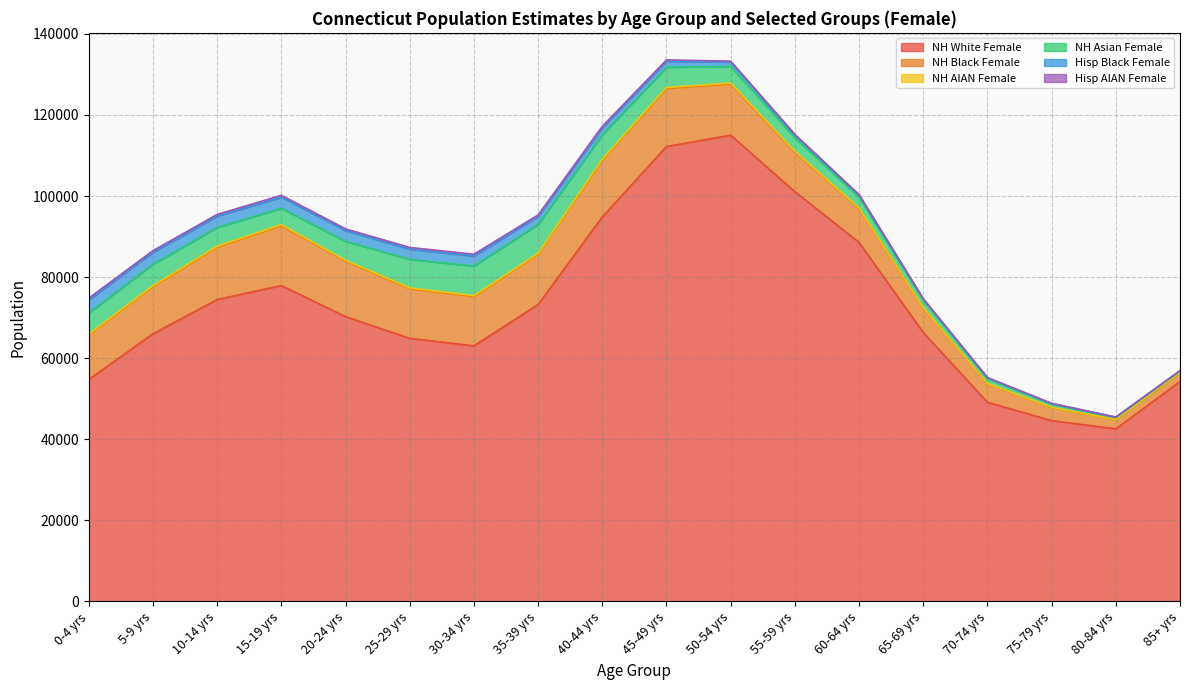

How many interior local valleys does the NH Black Female series have?

1